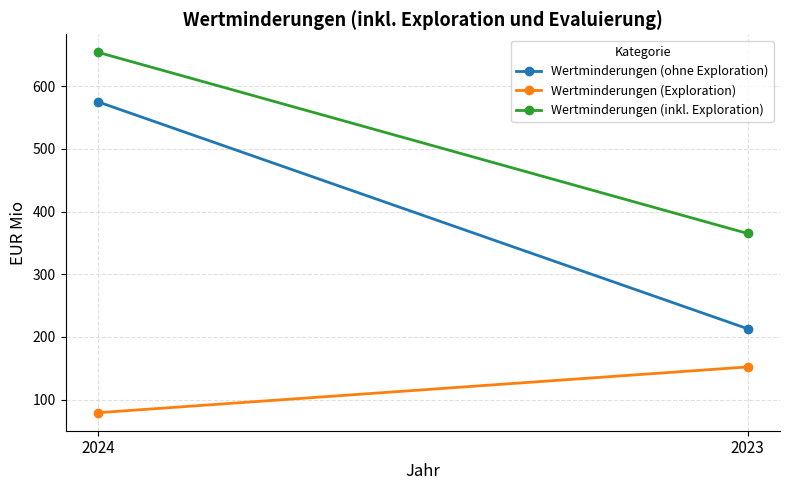

Read the Wertminderungen (Exploration) value at 2024, to the nearest 5.

80